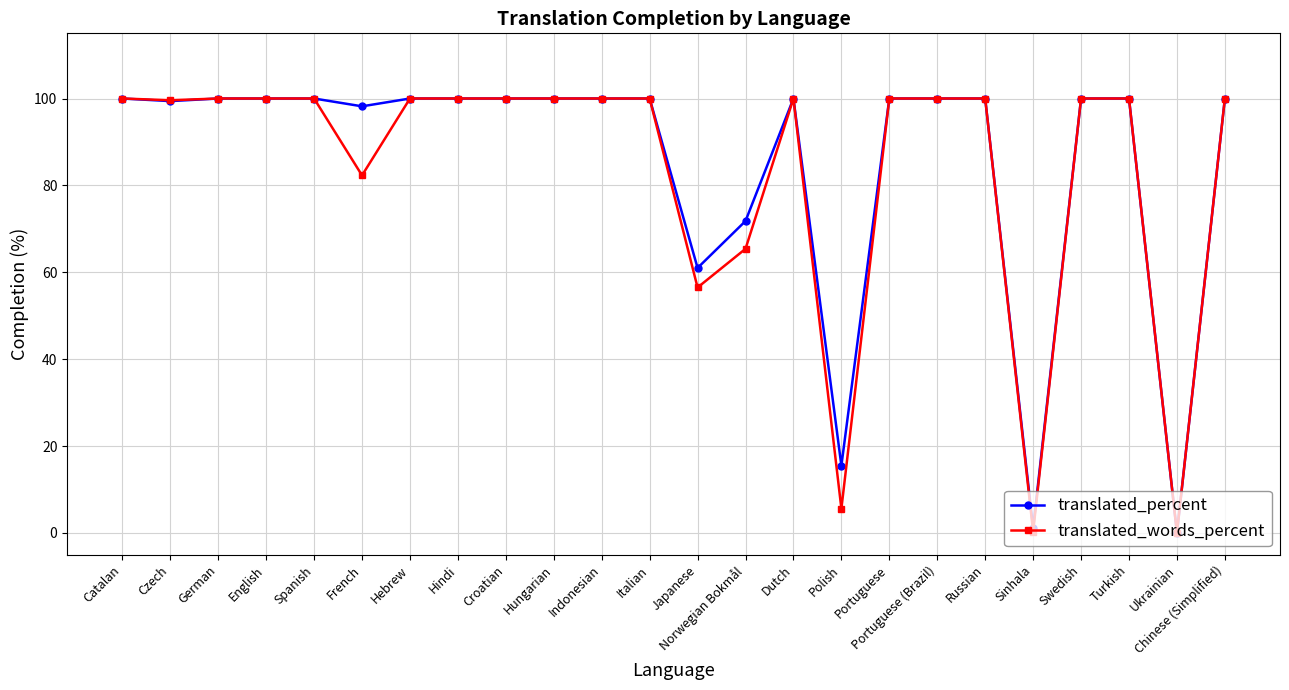

Does the chart display data point markers on the line(s)?

Yes